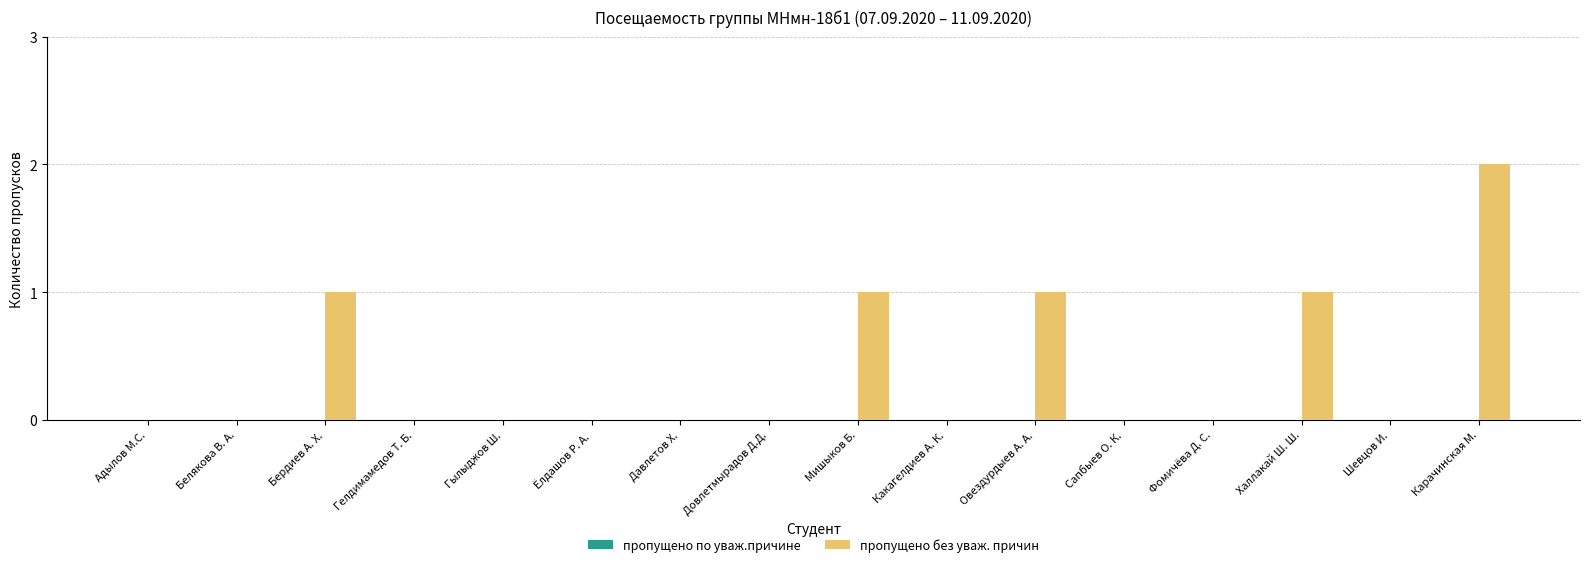

Which category has the highest value across all series?

Карачинская М.